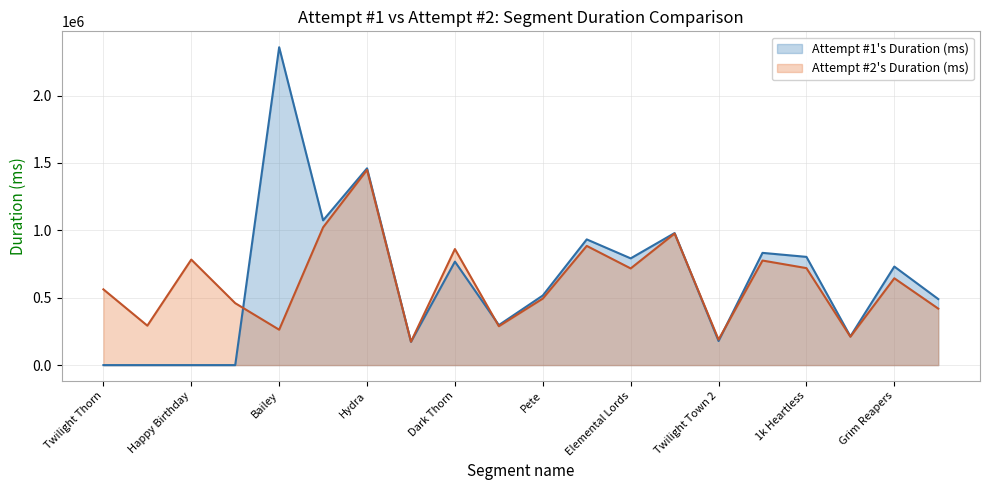

Which category has the highest value across all series?

Bailey